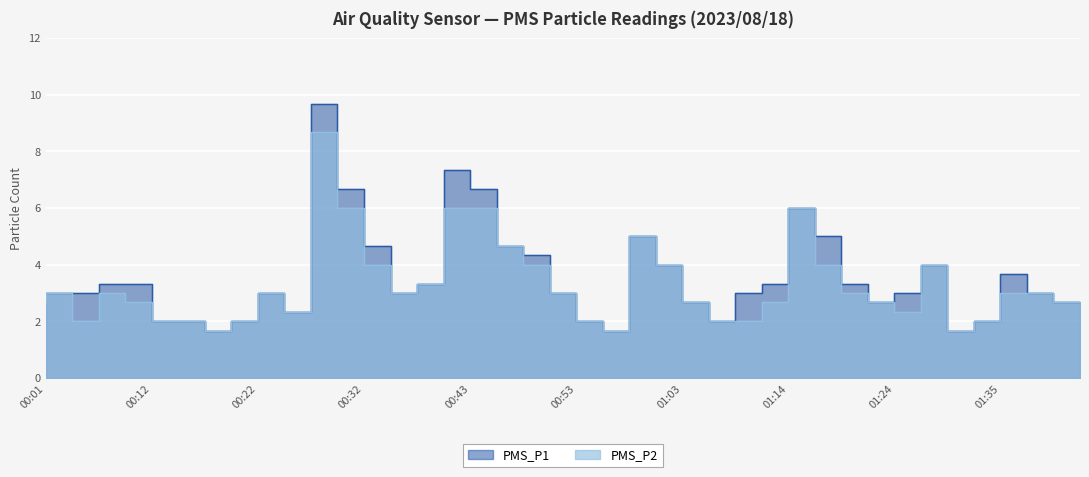

How many interior local peaks does the PMS_P2 series have?

7